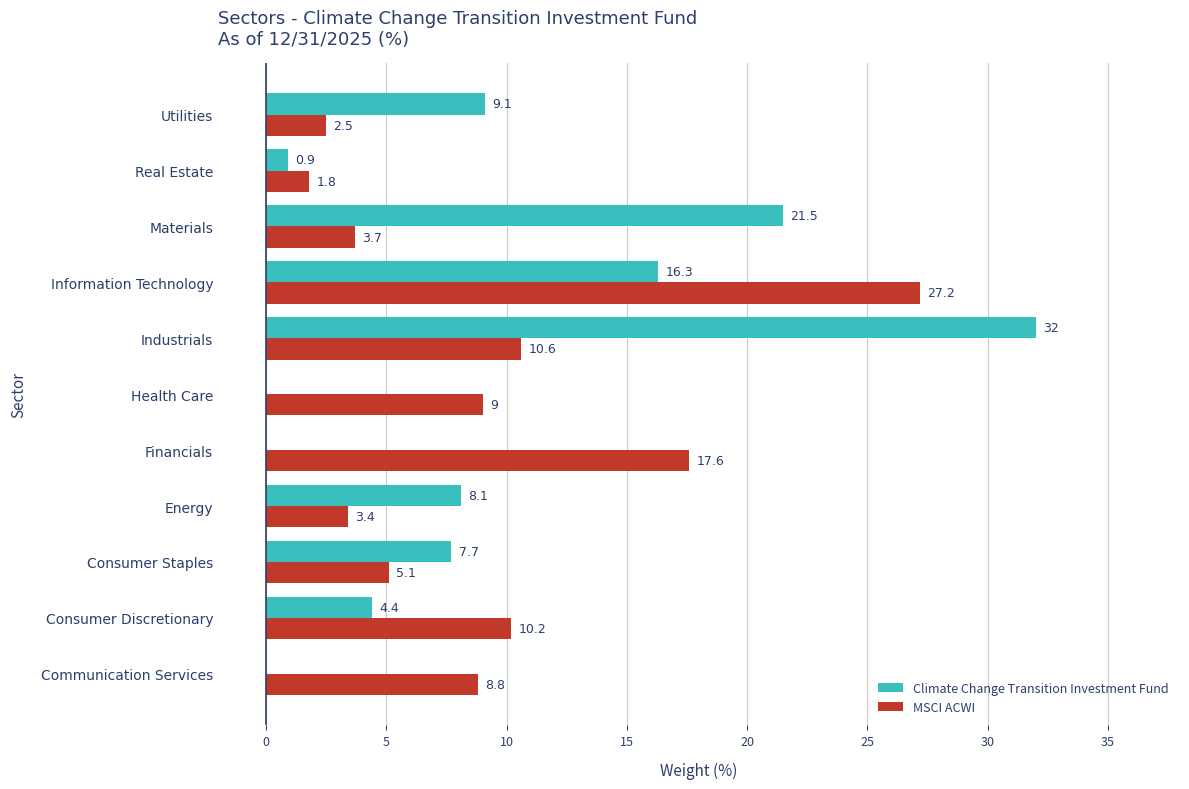

Which label corresponds to the largest value in the chart?

Industrials